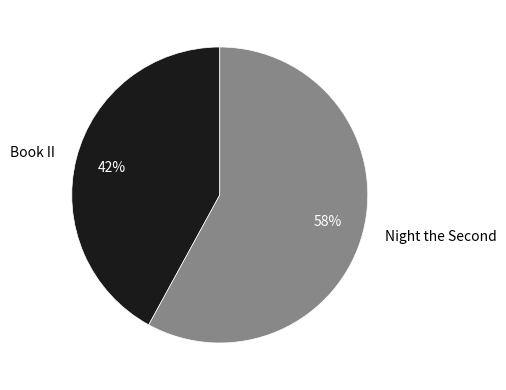

What is the smallest slice in the pie chart?

Book II